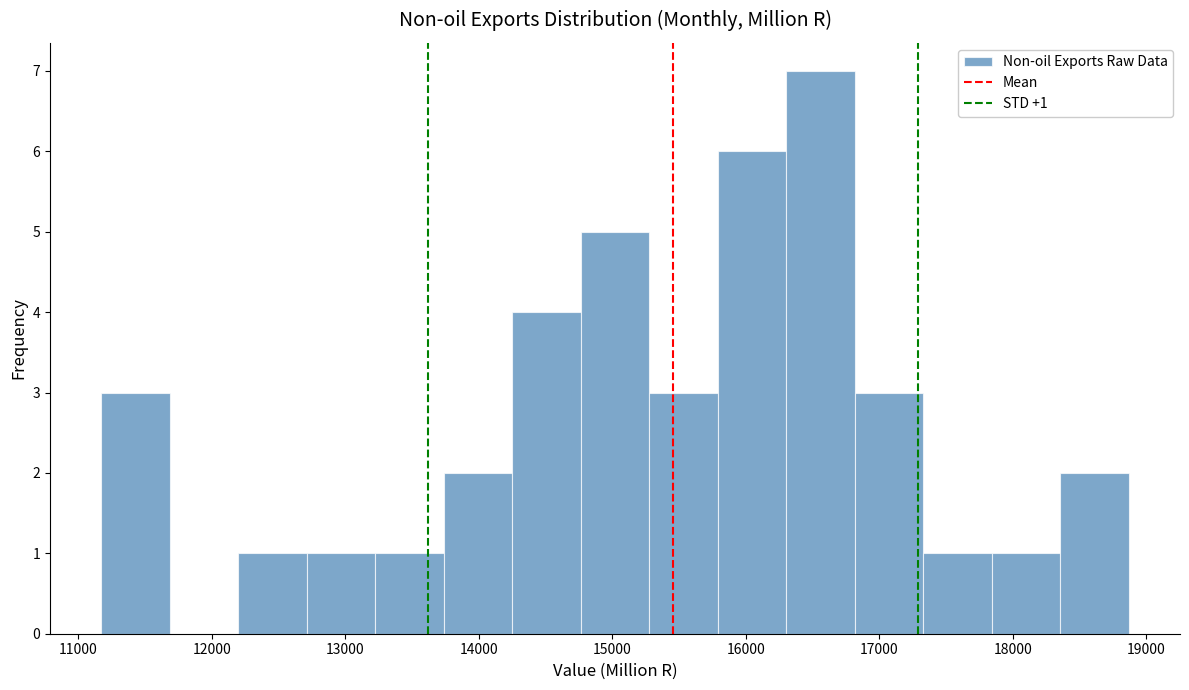

Which range on the x-axis has the tallest bar?

16300 to 16800